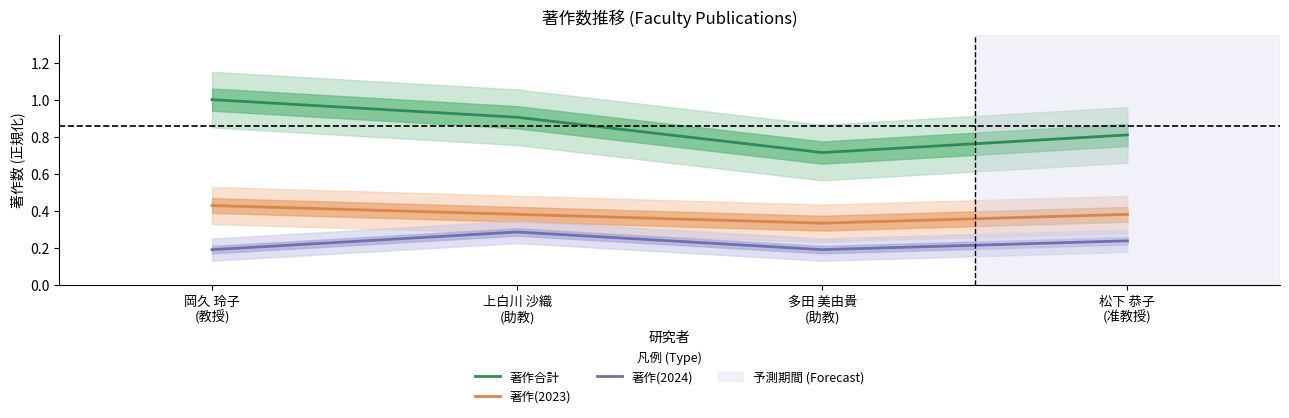

What is the sum of all 著作合計 values?

3.4